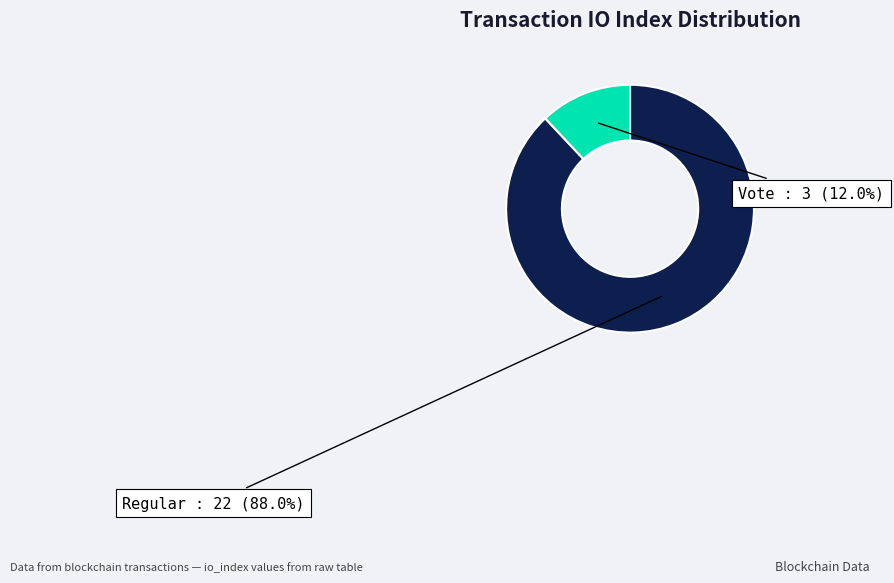

To the nearest percent, what is the average slice percentage?

50%